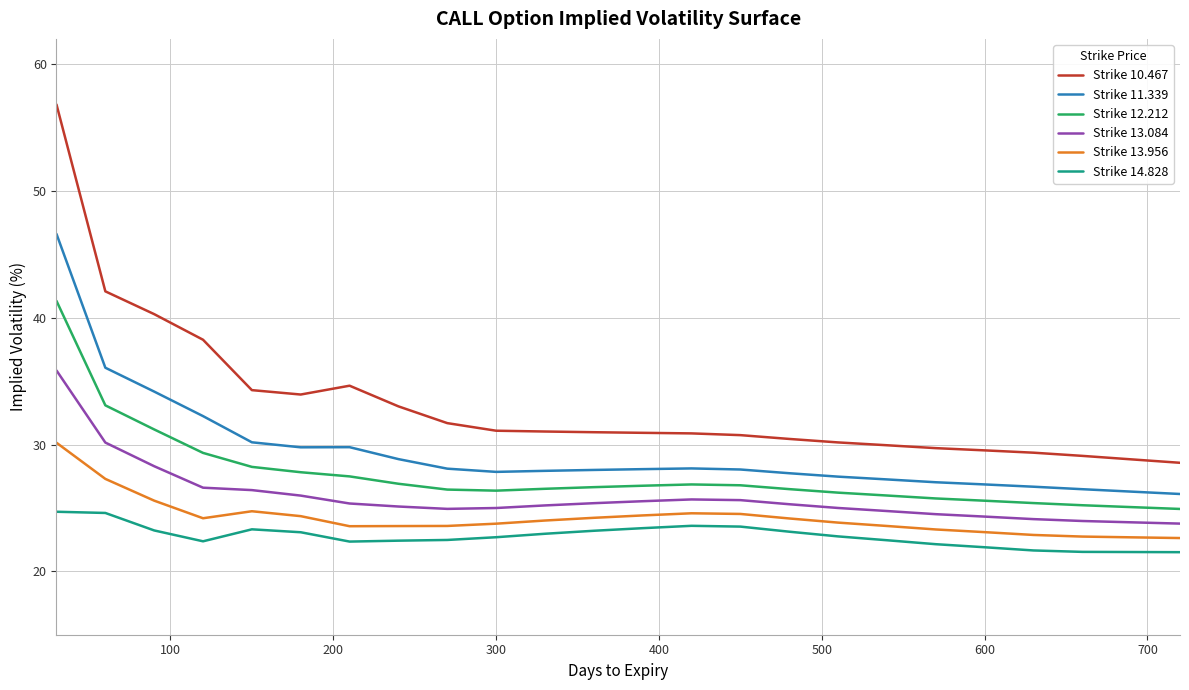

How many lines are shown in the chart?

6